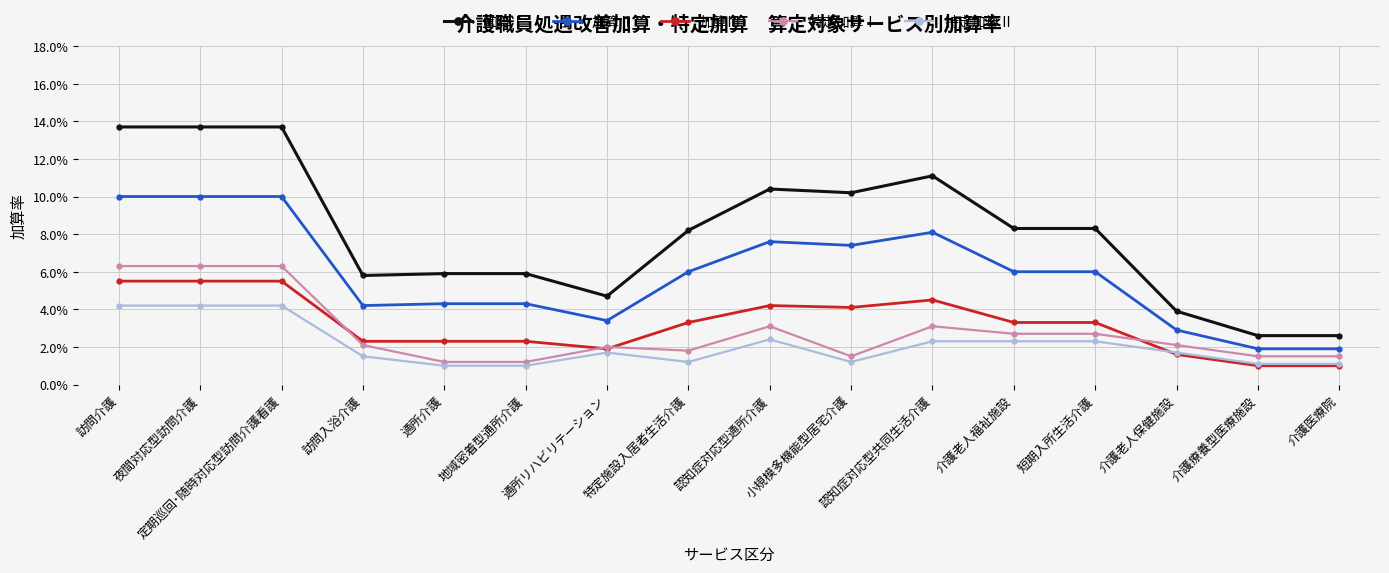

Is this an area chart (filled region under the line)?

No